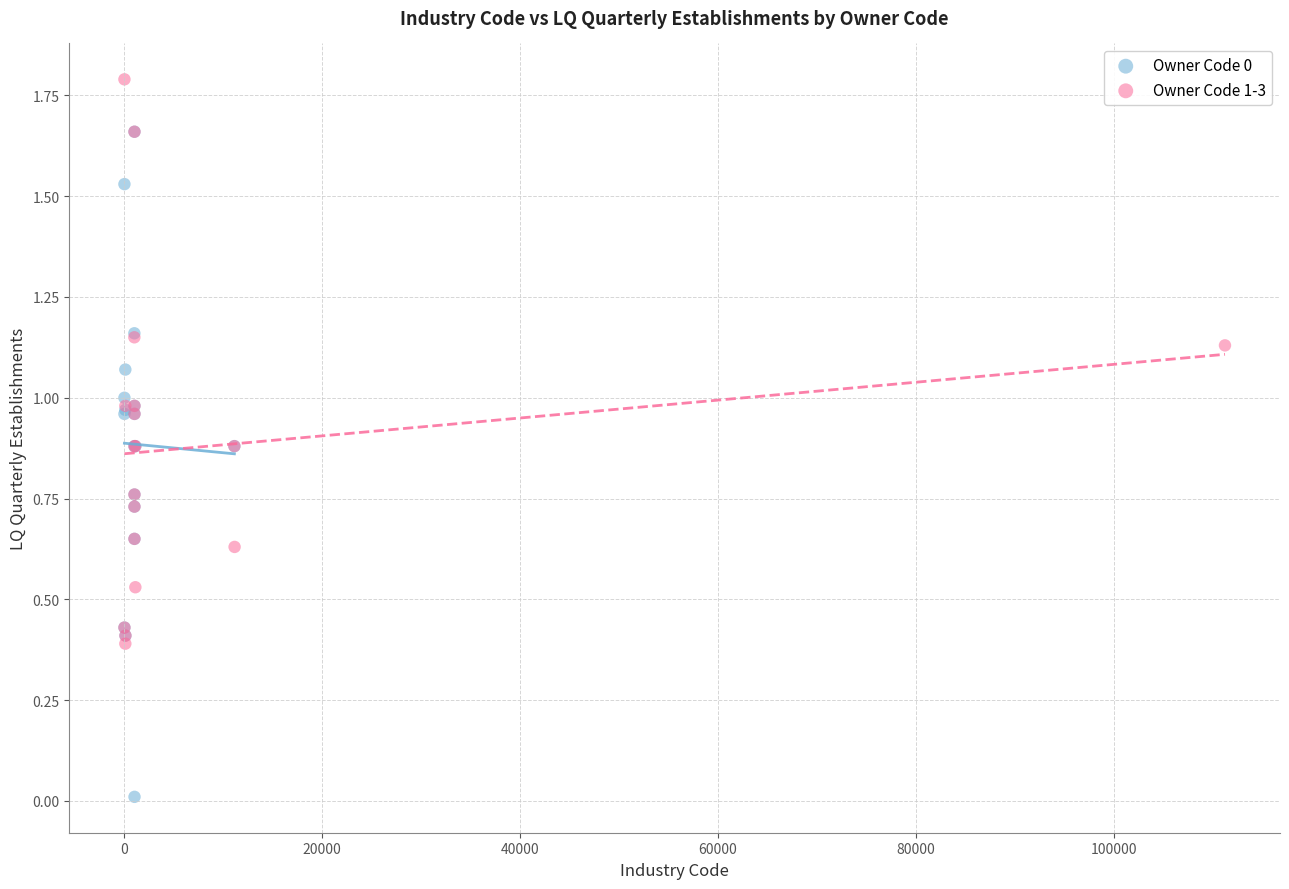

Which series reaches the maximum Y coordinate?

Owner Code 1-3